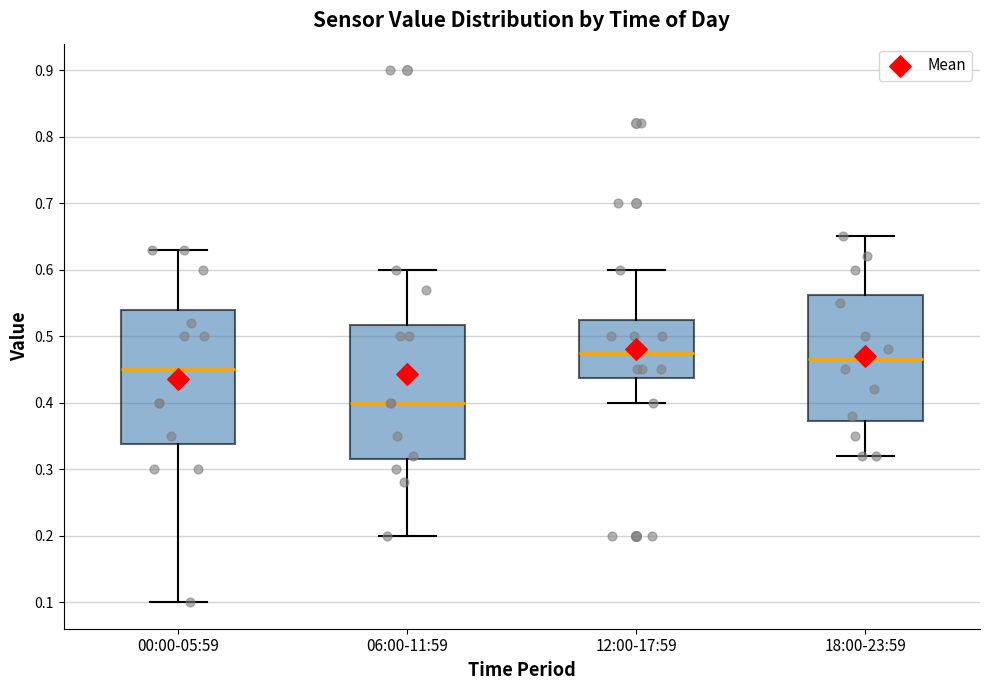

Reading left to right, read every box against the y-axis: the position of its median line, the range the box covers, and the ends of its whiskers. The values are not printed on the chart, so give them approximately, as read against the axis.

00:00-05:59: median 0.45, box 0.34 to 0.54, whiskers 0.10 to 0.63
06:00-11:59: median 0.40, box 0.32 to 0.52, whiskers 0.20 to 0.60
12:00-17:59: median 0.48, box 0.44 to 0.53, whiskers 0.40 to 0.60
18:00-23:59: median 0.47, box 0.37 to 0.56, whiskers 0.32 to 0.65